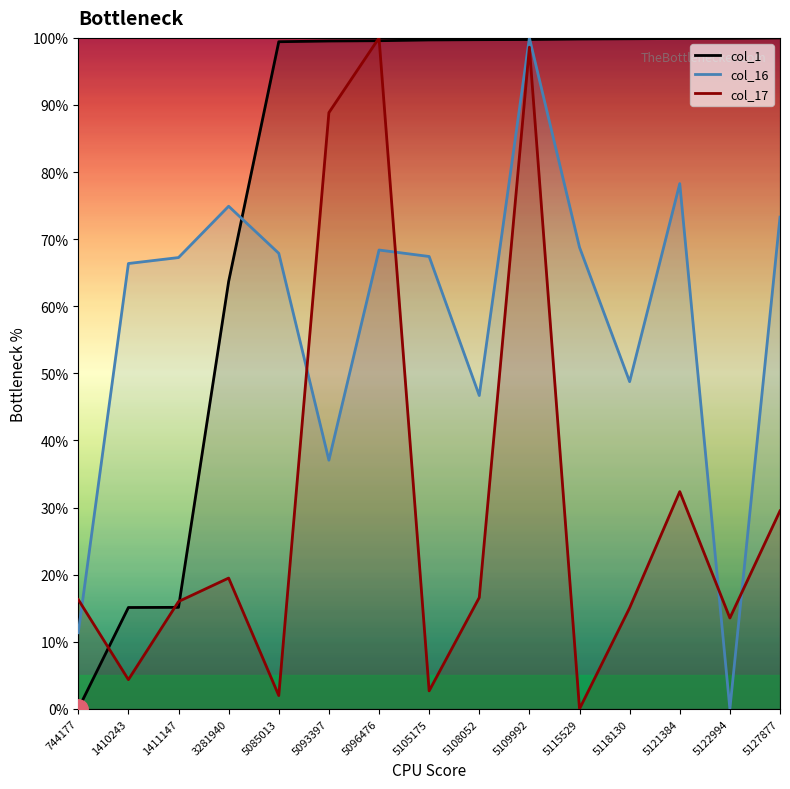

Between 1410243 and 5115529, which series saw the biggest shift?

col_1